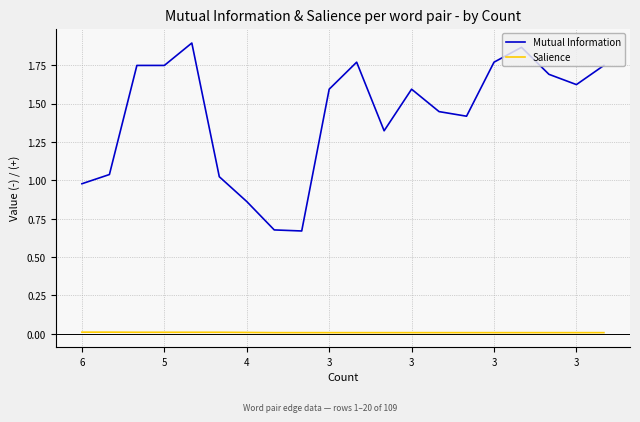

How many lines are shown in the chart?

2